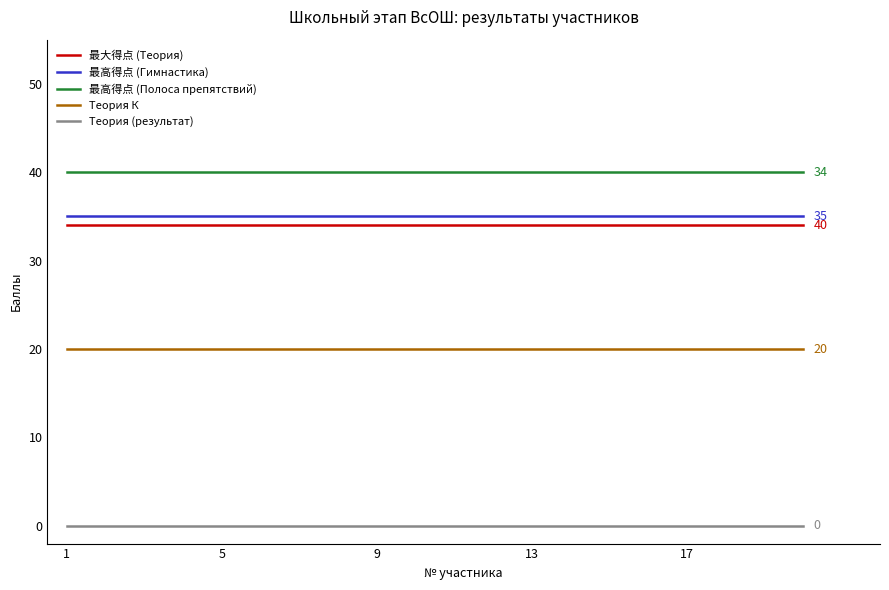

True or false: 最高得点 (Гимнастика) and Теория К cross at least once.

False